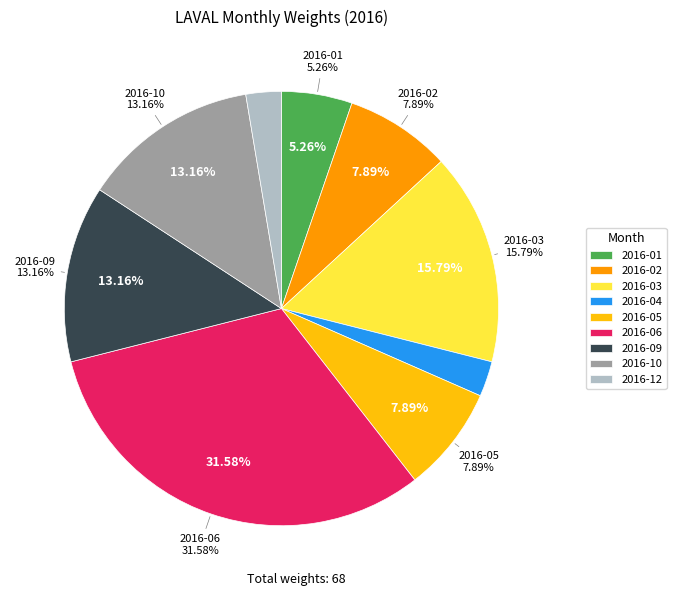

Combined, do 7 and 1 account for over 50%?

No